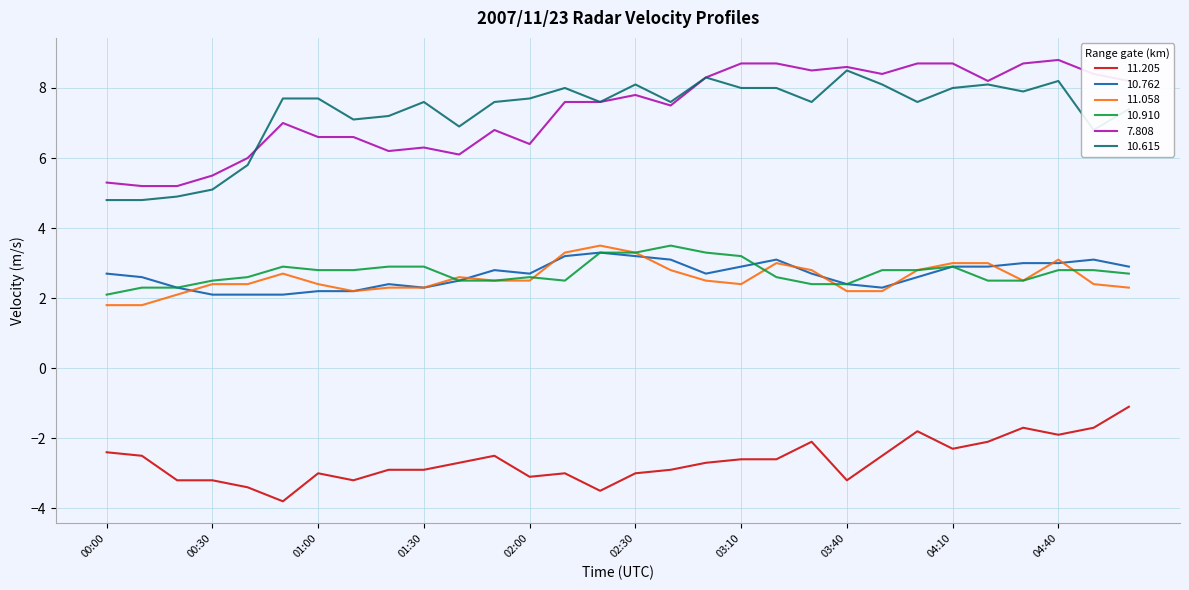

What is the minimum value shown in the chart?

-3.8